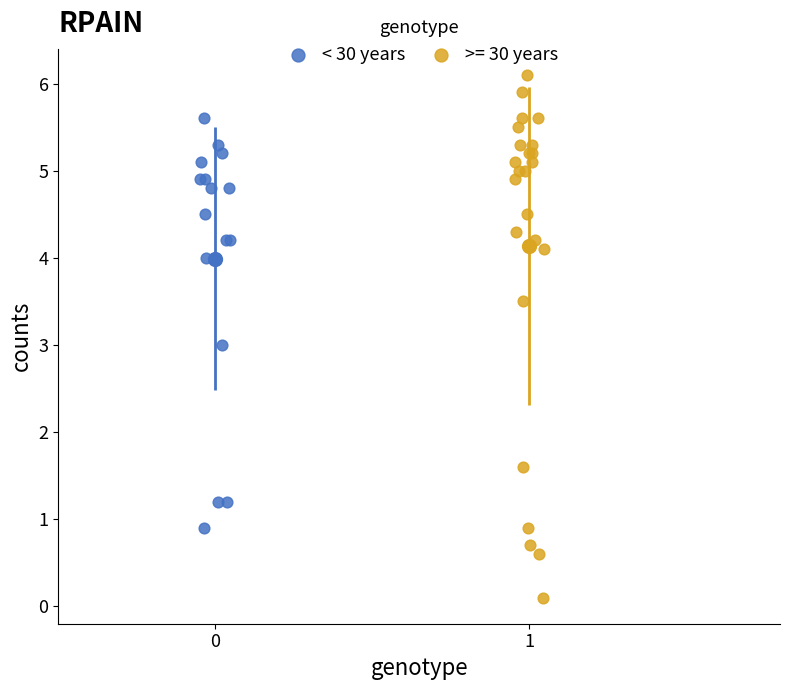

Which series contains the highest Y value?

>= 30 years